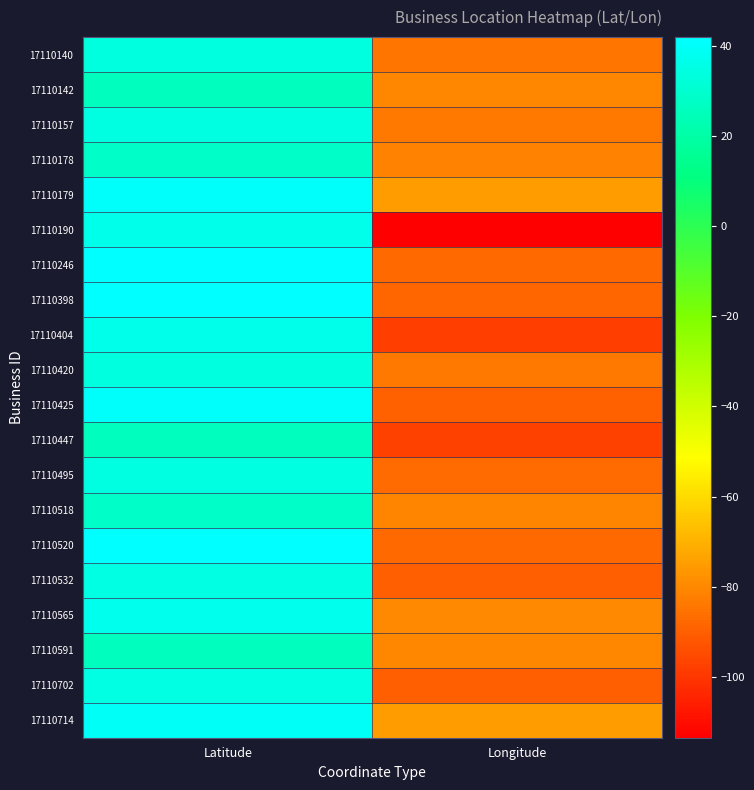

What is the spread (max minus min) of values at Longitude?

38.9